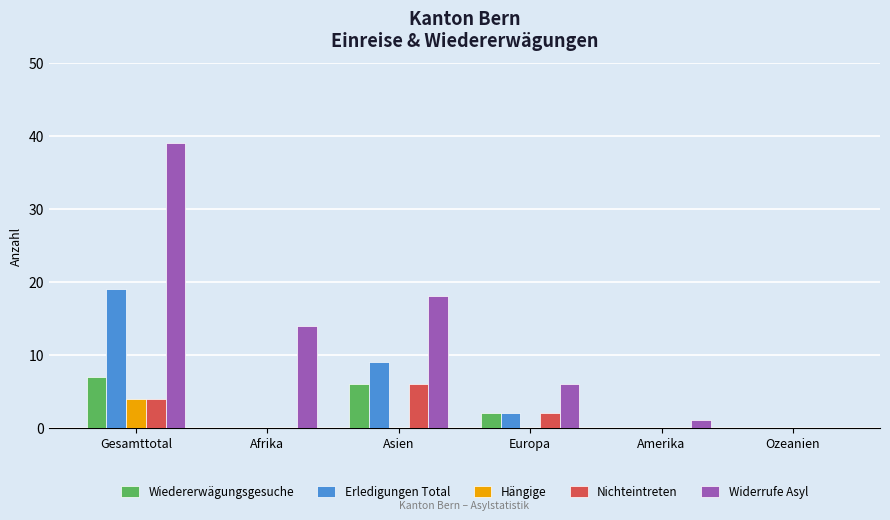

Count the number of categories in the chart.

6